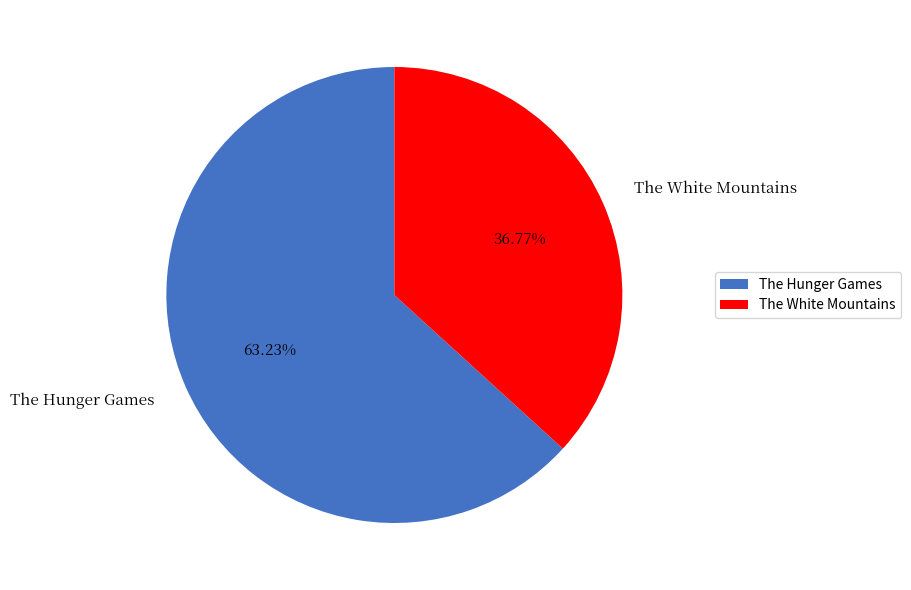

How many slices are in this pie chart?

2